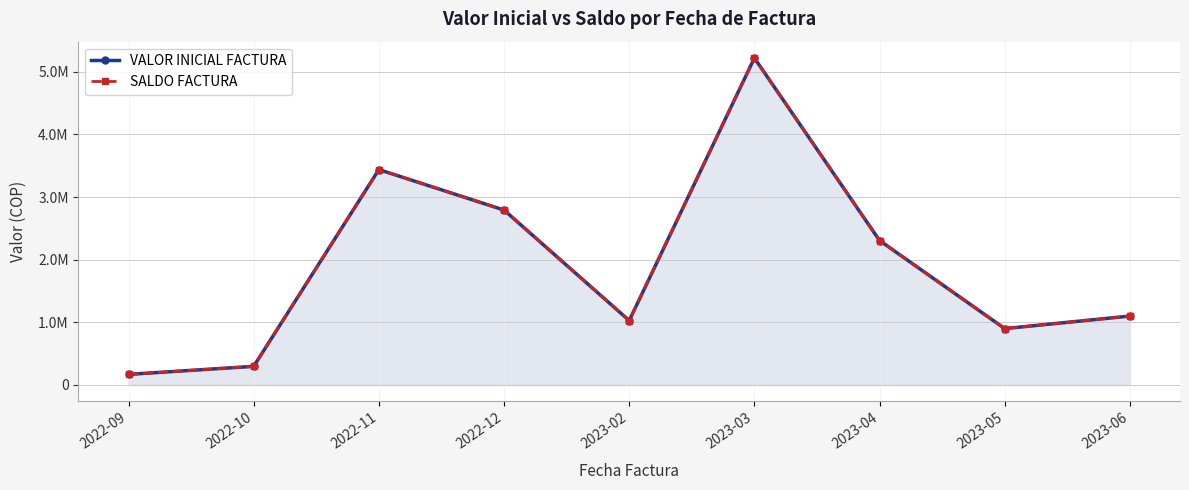

Which series has the widest spread of values?

VALOR INICIAL FACTURA